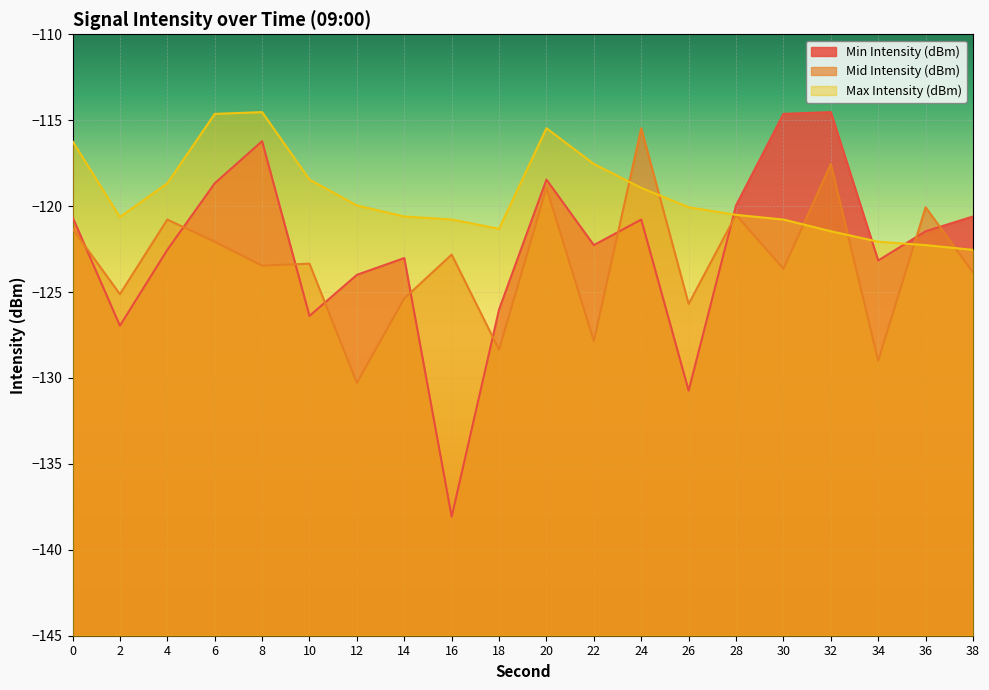

Rank the categories by Max Intensity (dBm) value from lowest to highest.

38, 36, 34, 32, 18, 30, 16, 2, 14, 28, 26, 12, 24, 4, 10, 22, 0, 20, 6, 8